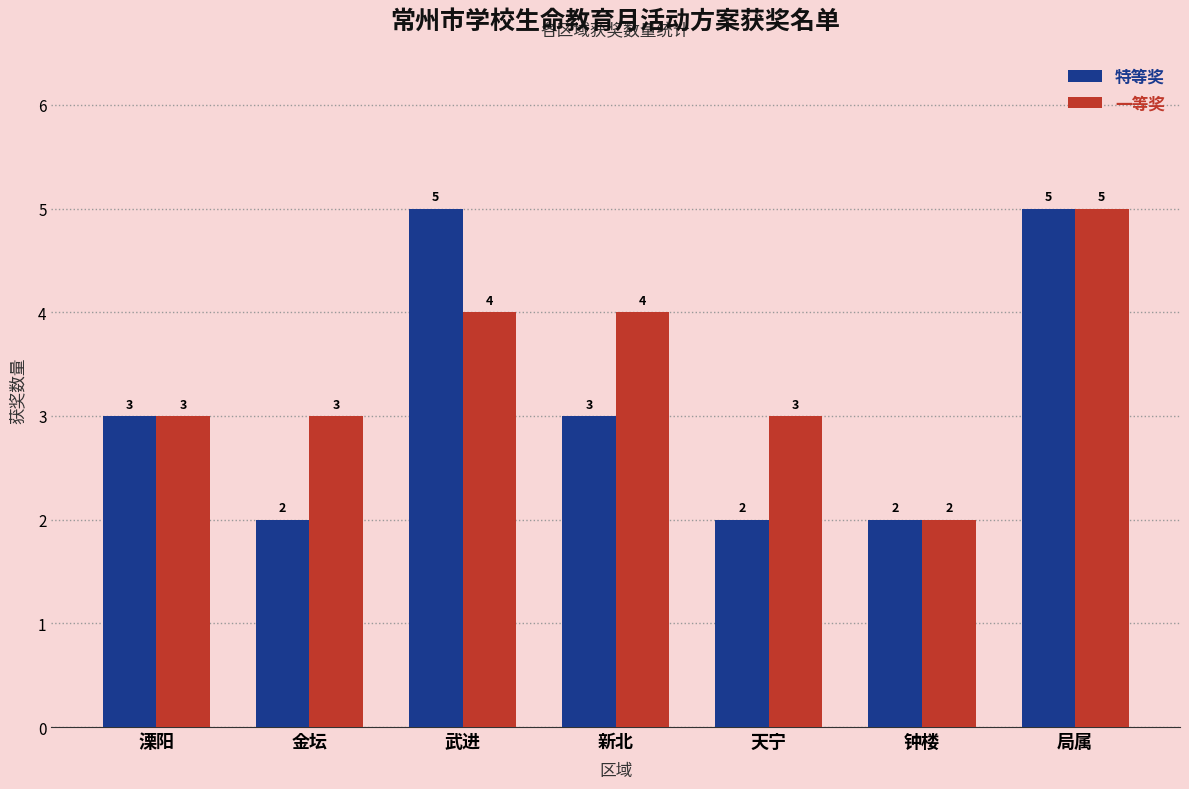

List the series in order of their overall mean, lowest first.

特等奖, 一等奖